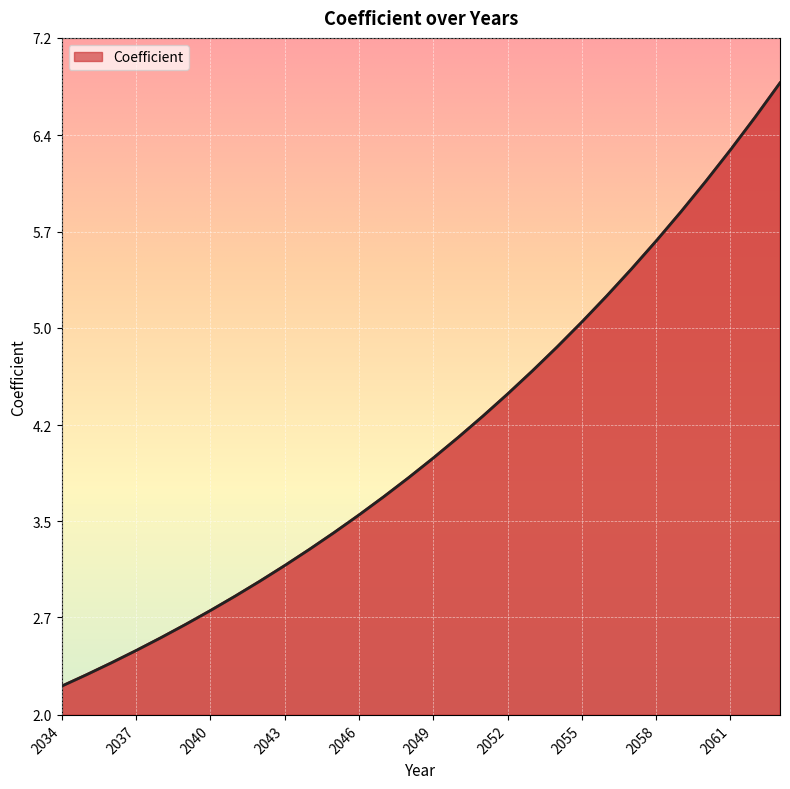

What is the difference between the maximum and minimum values?

4.6